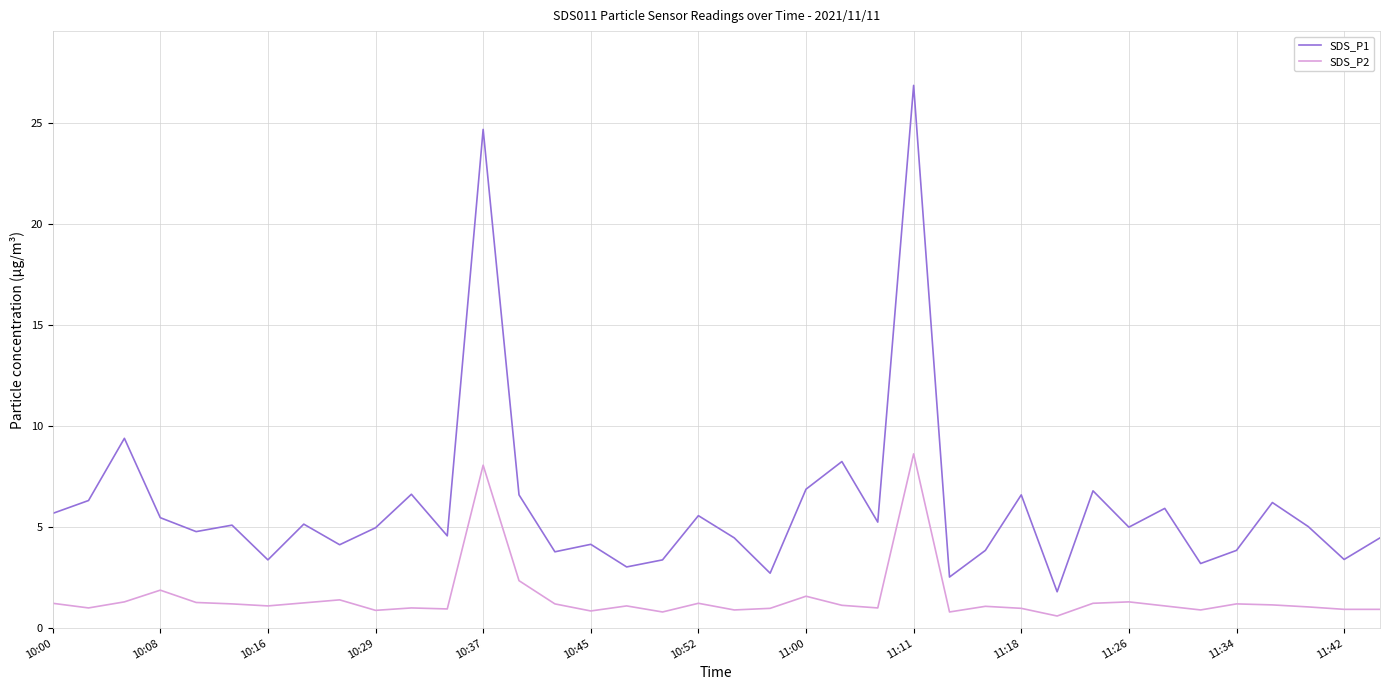

Which series has the largest range (max minus min)?

SDS_P1